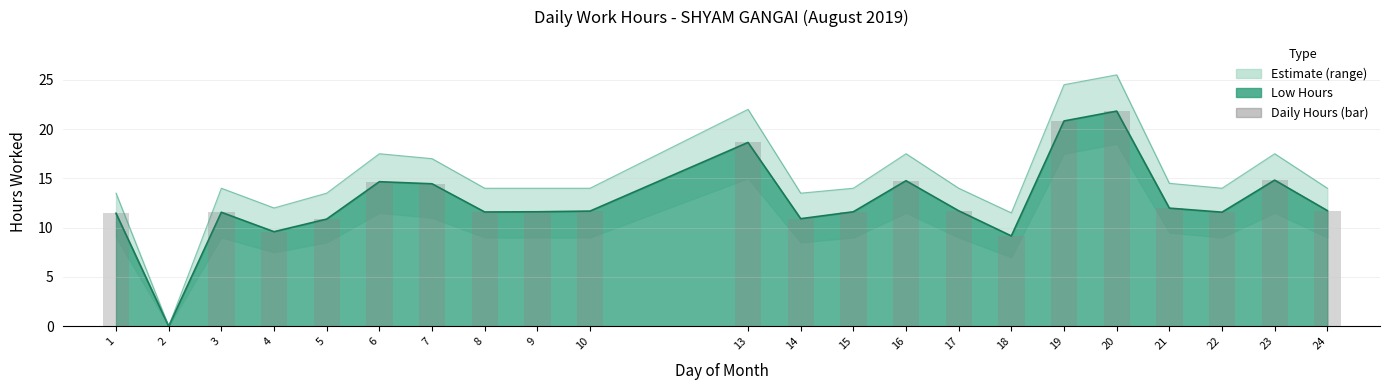

Which category has the highest value across all series?

20